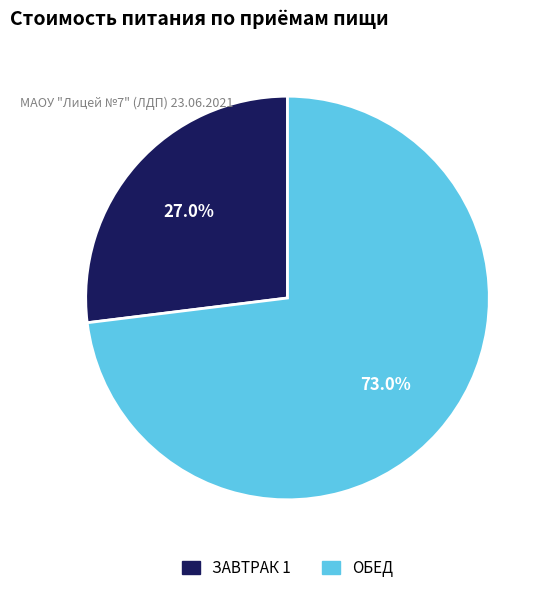

Which has a higher value, ЗАВТРАК 1 or ОБЕД?

ОБЕД